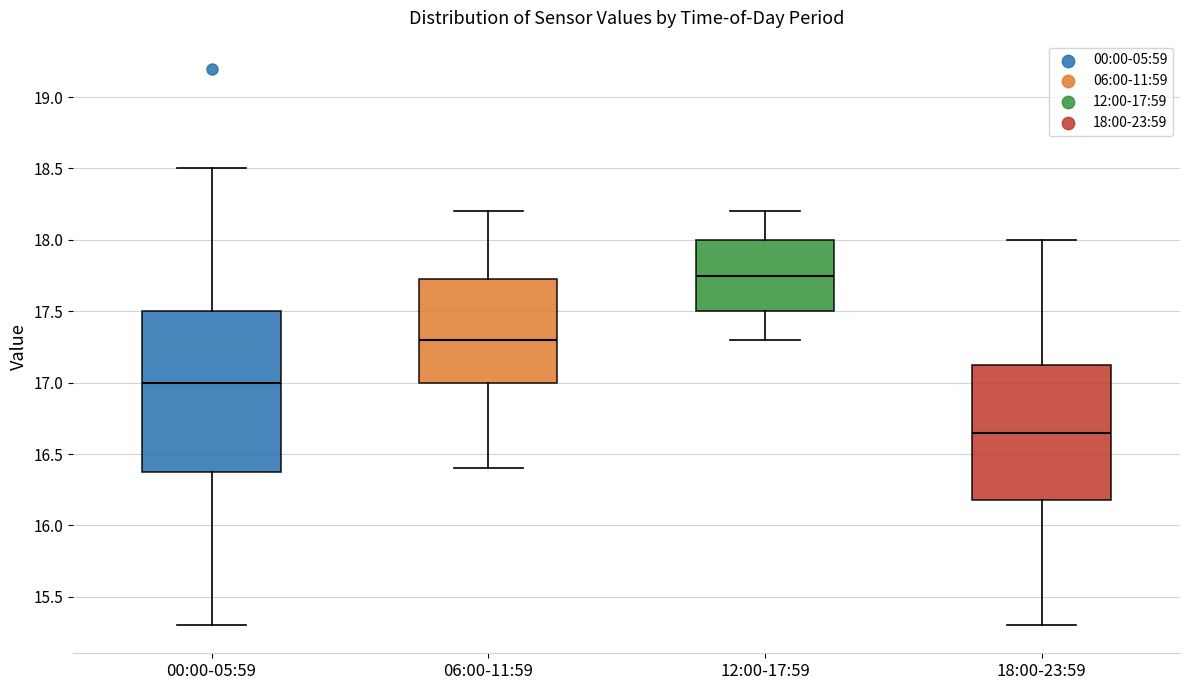

Reading left to right, read every box against the y-axis: the position of its median line, the range the box covers, and the ends of its whiskers. The values are not printed on the chart, so give them approximately, as read against the axis.

00:00-05:59: median 17.00, box 16.40 to 17.50, whiskers 15.30 to 18.50
06:00-11:59: median 17.30, box 17.00 to 17.75, whiskers 16.40 to 18.20
12:00-17:59: median 17.75, box 17.50 to 18.00, whiskers 17.30 to 18.20
18:00-23:59: median 16.65, box 16.20 to 17.15, whiskers 15.30 to 18.00